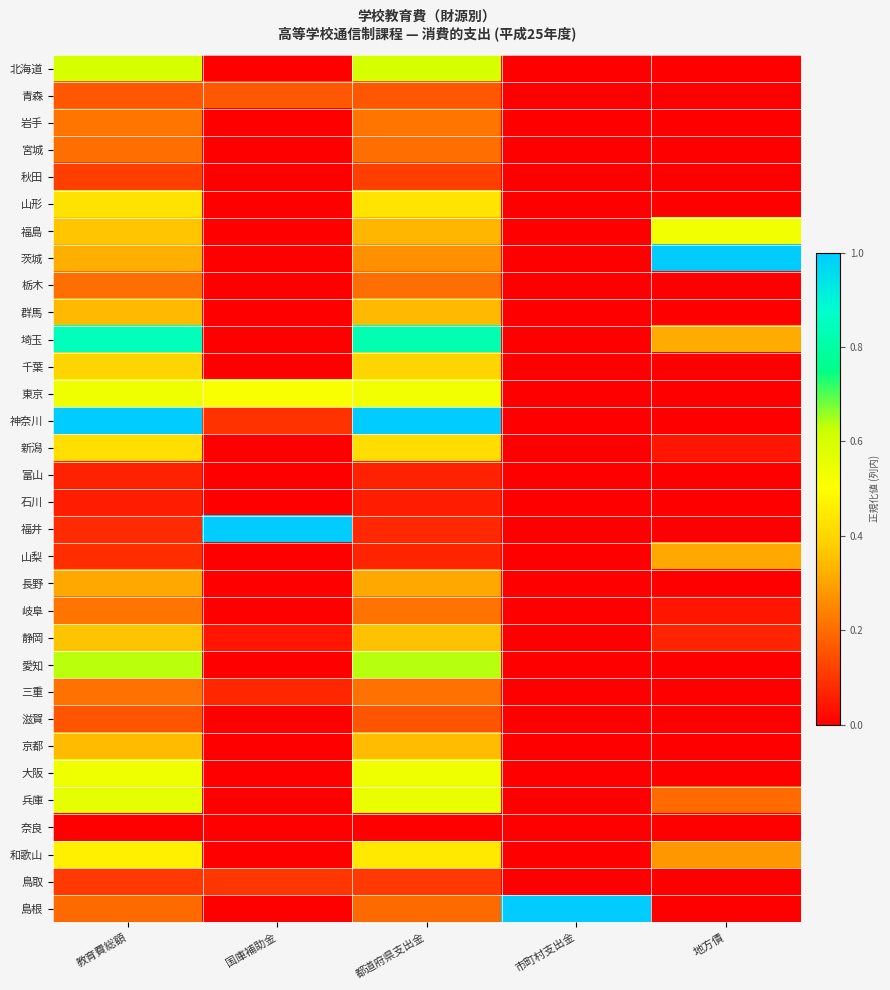

Reading right to left, list all the values displayed in this chart.

北海道: 地方債=0.0	市町村支出金=0.0	都道府県支出金=0.6	国庫補助金=0.0	教育費総額=0.6
青森: 地方債=0.0	市町村支出金=0.0	都道府県支出金=0.2	国庫補助金=0.2	教育費総額=0.2
岩手: 地方債=0.0	市町村支出金=0.0	都道府県支出金=0.2	国庫補助金=0.0	教育費総額=0.2
宮城: 地方債=0.0	市町村支出金=0.0	都道府県支出金=0.2	国庫補助金=0.0	教育費総額=0.2
秋田: 地方債=0.0	市町村支出金=0.0	都道府県支出金=0.1	国庫補助金=0.0	教育費総額=0.1
山形: 地方債=0.0	市町村支出金=0.0	都道府県支出金=0.4	国庫補助金=0.0	教育費総額=0.4
福島: 地方債=0.5	市町村支出金=0.0	都道府県支出金=0.3	国庫補助金=0.0	教育費総額=0.4
茨城: 地方債=1.0	市町村支出金=0.0	都道府県支出金=0.3	国庫補助金=0.0	教育費総額=0.3
栃木: 地方債=0.0	市町村支出金=0.0	都道府県支出金=0.2	国庫補助金=0.0	教育費総額=0.2
群馬: 地方債=0.0	市町村支出金=0.0	都道府県支出金=0.3	国庫補助金=0.0	教育費総額=0.3
埼玉: 地方債=0.3	市町村支出金=0.0	都道府県支出金=0.8	国庫補助金=0.0	教育費総額=0.8
千葉: 地方債=0.0	市町村支出金=0.0	都道府県支出金=0.4	国庫補助金=0.0	教育費総額=0.4
東京: 地方債=0.0	市町村支出金=0.0	都道府県支出金=0.5	国庫補助金=0.5	教育費総額=0.5
神奈川: 地方債=0.0	市町村支出金=0.0	都道府県支出金=1.0	国庫補助金=0.1	教育費総額=1.0
新潟: 地方債=0.0	市町村支出金=0.0	都道府県支出金=0.4	国庫補助金=0.0	教育費総額=0.4
富山: 地方債=0.0	市町村支出金=0.0	都道府県支出金=0.1	国庫補助金=0.0	教育費総額=0.1
石川: 地方債=0.0	市町村支出金=0.0	都道府県支出金=0.1	国庫補助金=0.0	教育費総額=0.1
福井: 地方債=0.0	市町村支出金=0.0	都道府県支出金=0.1	国庫補助金=1.0	教育費総額=0.1
山梨: 地方債=0.3	市町村支出金=0.0	都道府県支出金=0.1	国庫補助金=0.0	教育費総額=0.1
長野: 地方債=0.0	市町村支出金=0.0	都道府県支出金=0.3	国庫補助金=0.0	教育費総額=0.3
岐阜: 地方債=0.0	市町村支出金=0.0	都道府県支出金=0.2	国庫補助金=0.0	教育費総額=0.2
静岡: 地方債=0.1	市町村支出金=0.0	都道府県支出金=0.4	国庫補助金=0.0	教育費総額=0.4
愛知: 地方債=0.0	市町村支出金=0.0	都道府県支出金=0.6	国庫補助金=0.0	教育費総額=0.6
三重: 地方債=0.0	市町村支出金=0.0	都道府県支出金=0.2	国庫補助金=0.1	教育費総額=0.2
滋賀: 地方債=0.0	市町村支出金=0.0	都道府県支出金=0.2	国庫補助金=0.0	教育費総額=0.2
京都: 地方債=0.0	市町村支出金=0.0	都道府県支出金=0.3	国庫補助金=0.0	教育費総額=0.3
大阪: 地方債=0.0	市町村支出金=0.0	都道府県支出金=0.5	国庫補助金=0.0	教育費総額=0.5
兵庫: 地方債=0.2	市町村支出金=0.0	都道府県支出金=0.6	国庫補助金=0.0	教育費総額=0.6
奈良: 地方債=0.0	市町村支出金=0.0	都道府県支出金=0.0	国庫補助金=0.0	教育費総額=0.0
和歌山: 地方債=0.3	市町村支出金=0.0	都道府県支出金=0.4	国庫補助金=0.0	教育費総額=0.5
鳥取: 地方債=0.0	市町村支出金=0.0	都道府県支出金=0.1	国庫補助金=0.1	教育費総額=0.1
島根: 地方債=0.0	市町村支出金=1.0	都道府県支出金=0.2	国庫補助金=0.0	教育費総額=0.2